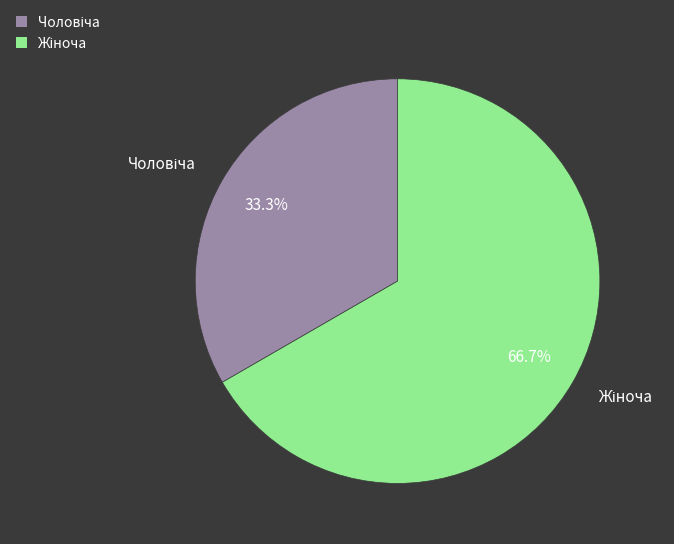

Does any single category account for the majority?

Yes